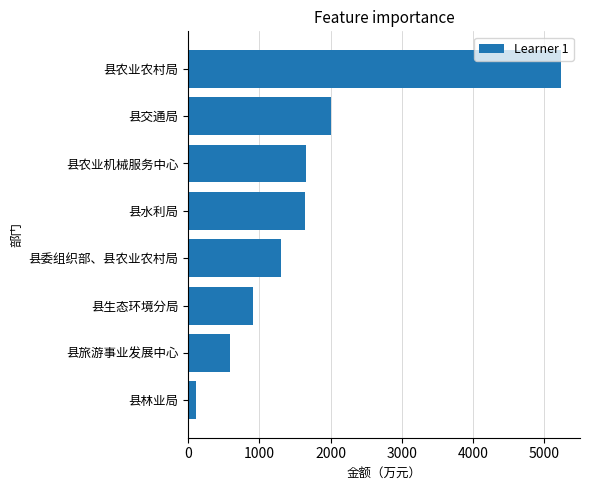

What is the average value?

1678